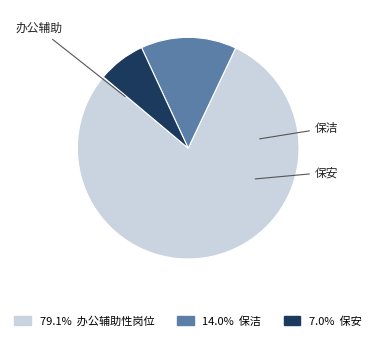

Does any single category account for the majority?

Yes